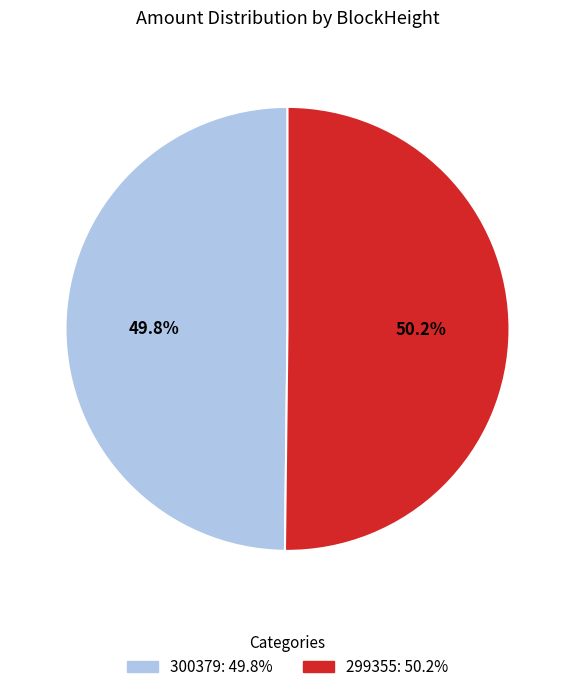

What is the ratio of the value at 300379 to the value at 299355?

1.0